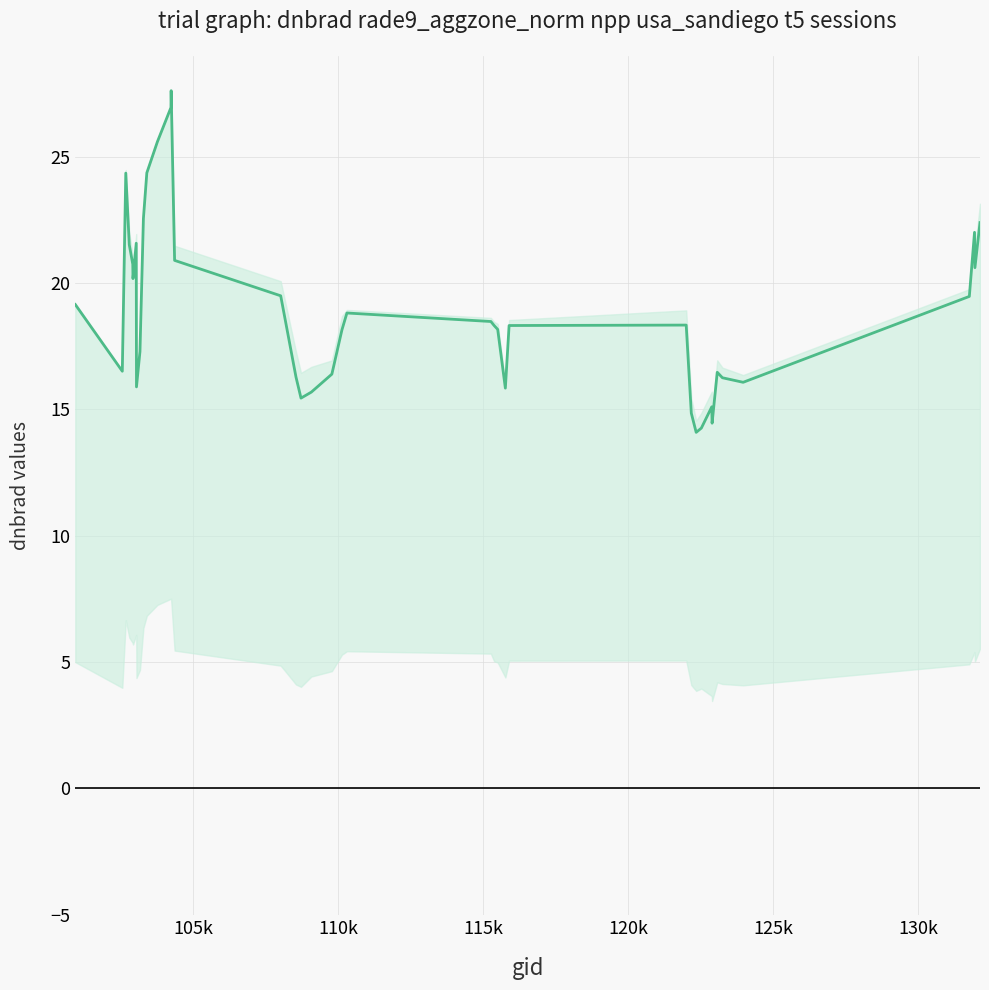

What is the sum of all values?

758.9